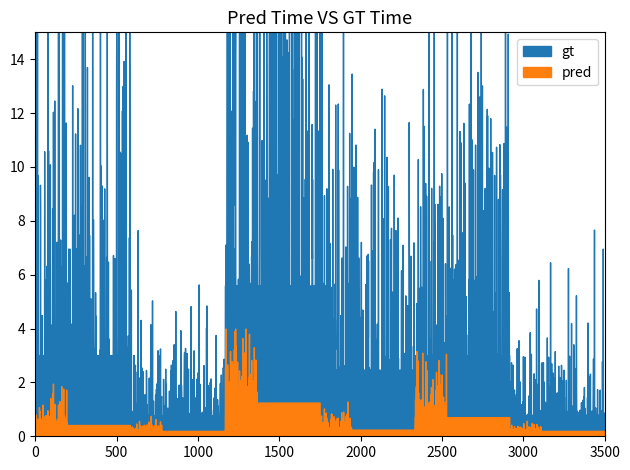

True or false: gt and pred cross at least once.

False